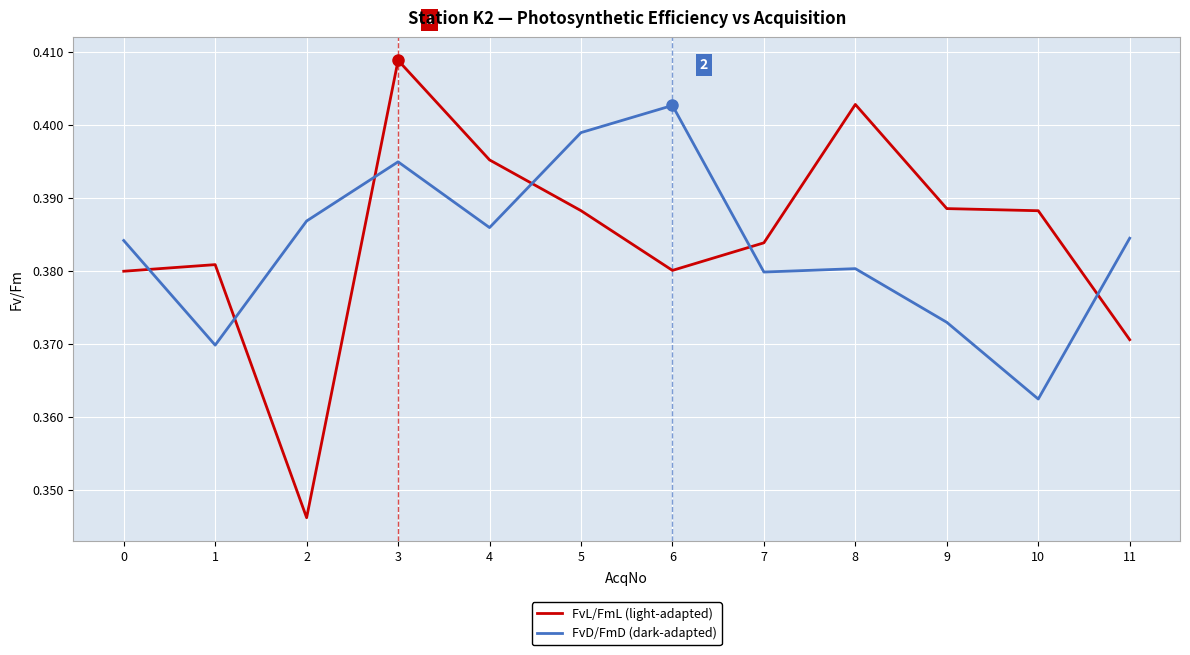

Which series has the widest spread of values?

FvL/FmL (light-adapted)